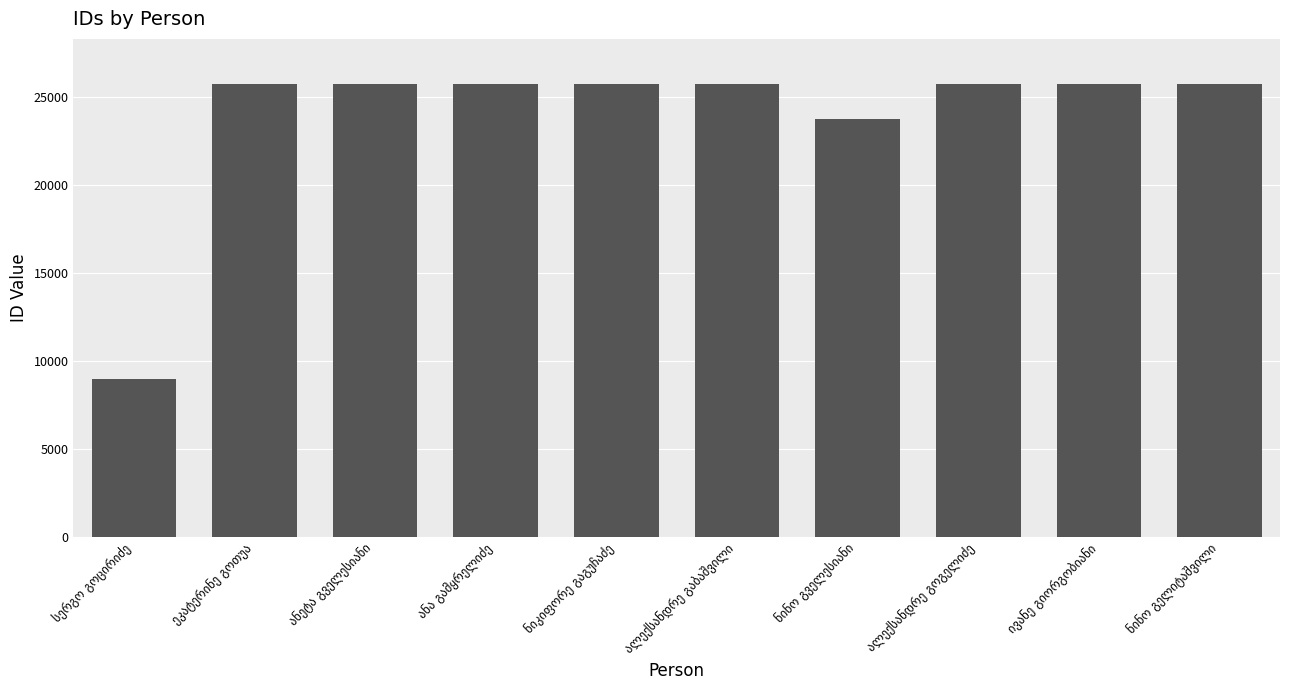

What is the minimum value shown in the chart?

8943